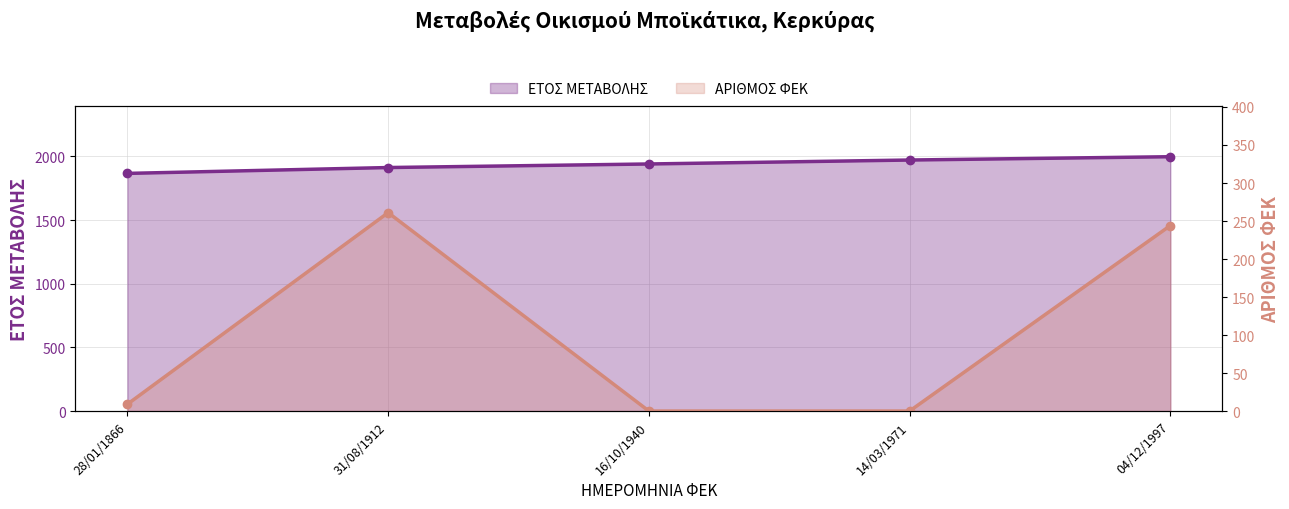

What is the difference between the maximum and minimum values in the ΕΤΟΣ ΜΕΤΑΒΟΛΗΣ series?

131